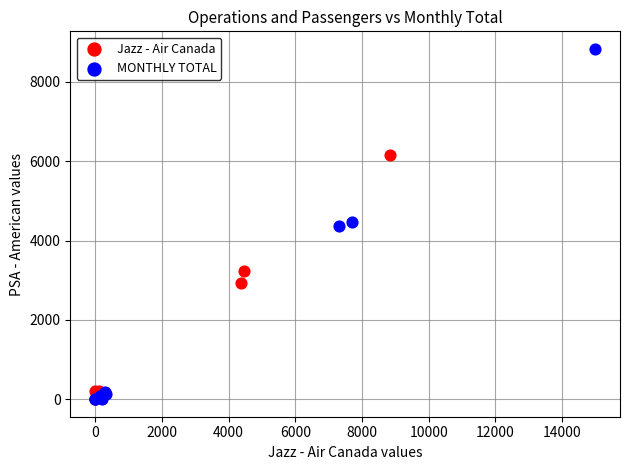

Which series reaches the maximum Y coordinate?

MONTHLY TOTAL